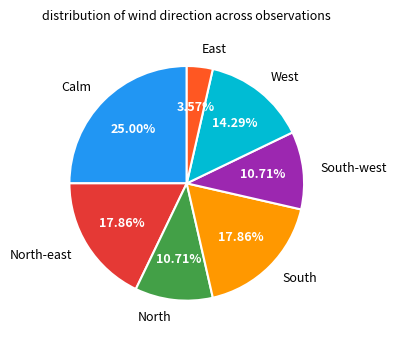

True or false: West accounts for 14% of the total.

True